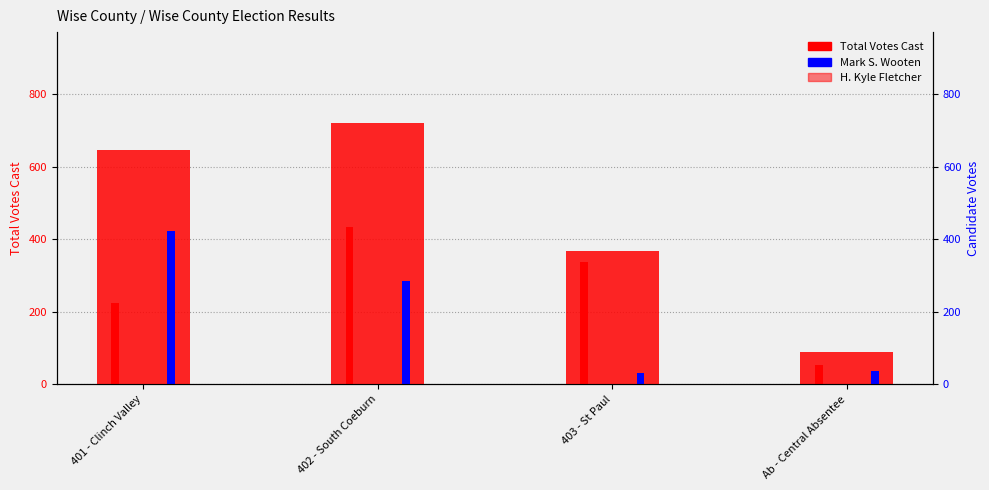

Between 403 - St Paul and 401 - Clinch Valley, which is larger?

401 - Clinch Valley